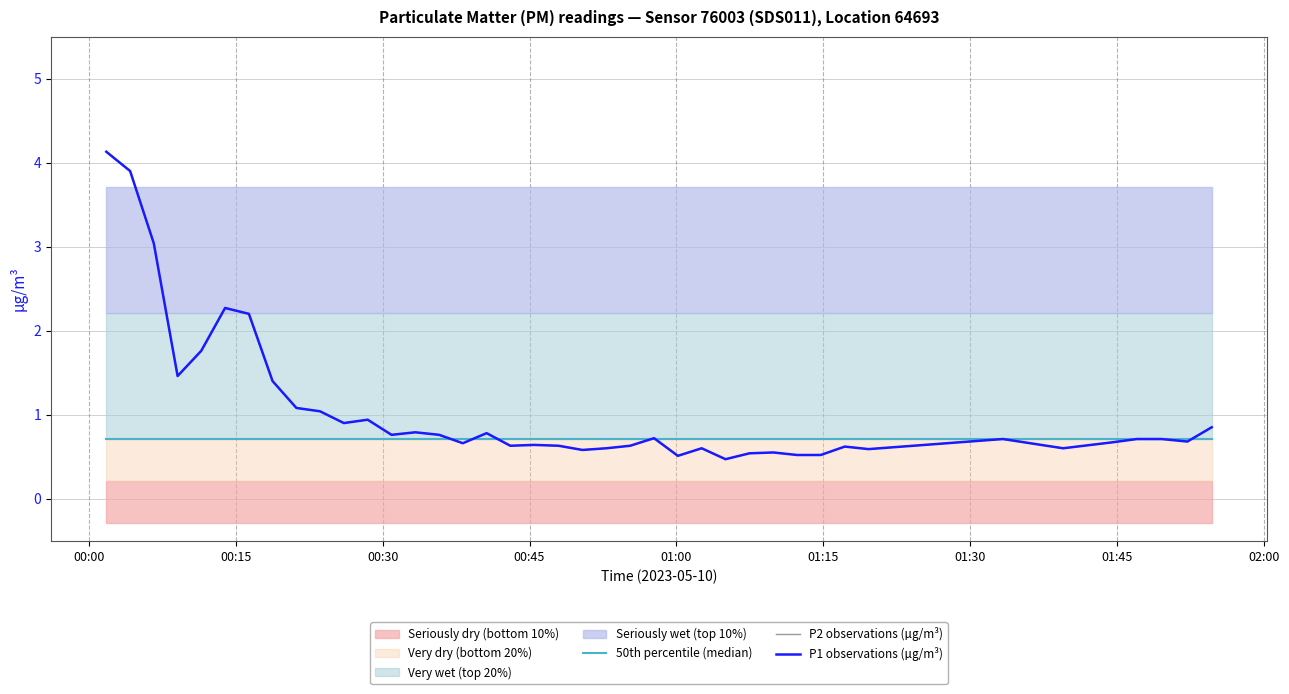

In P2 observations (µg/m³), how many points are higher than both neighbors (excluding endpoints)?

10